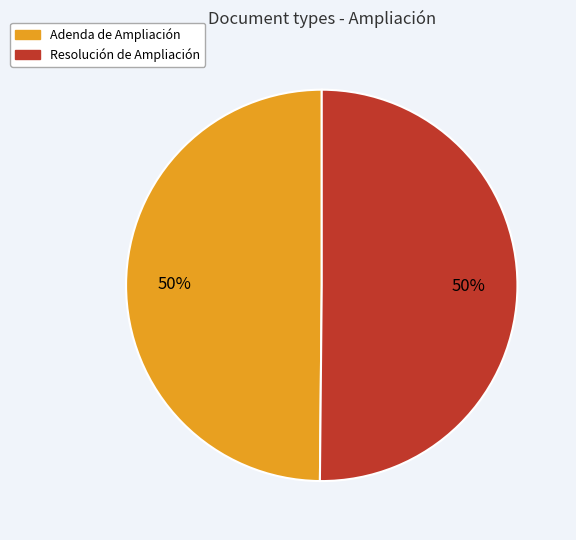

What is the ratio of the value at Resolución de Ampliación to the value at Adenda de Ampliación?

1.0